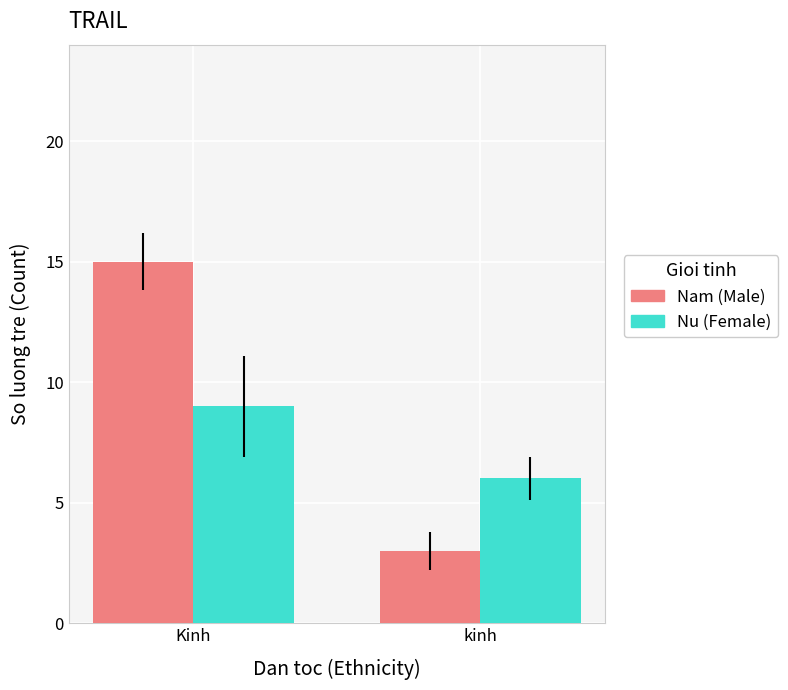

Does the chart contain stacked bars?

No